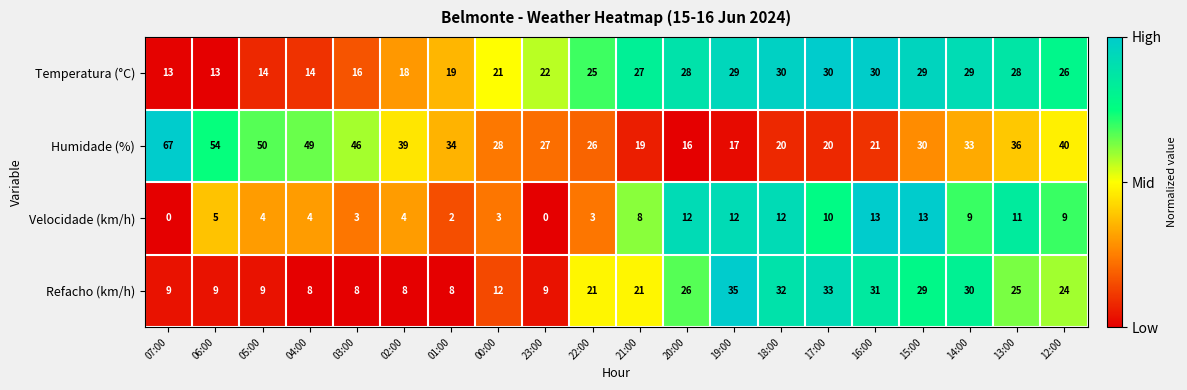

How many categories are shown in the chart?

20